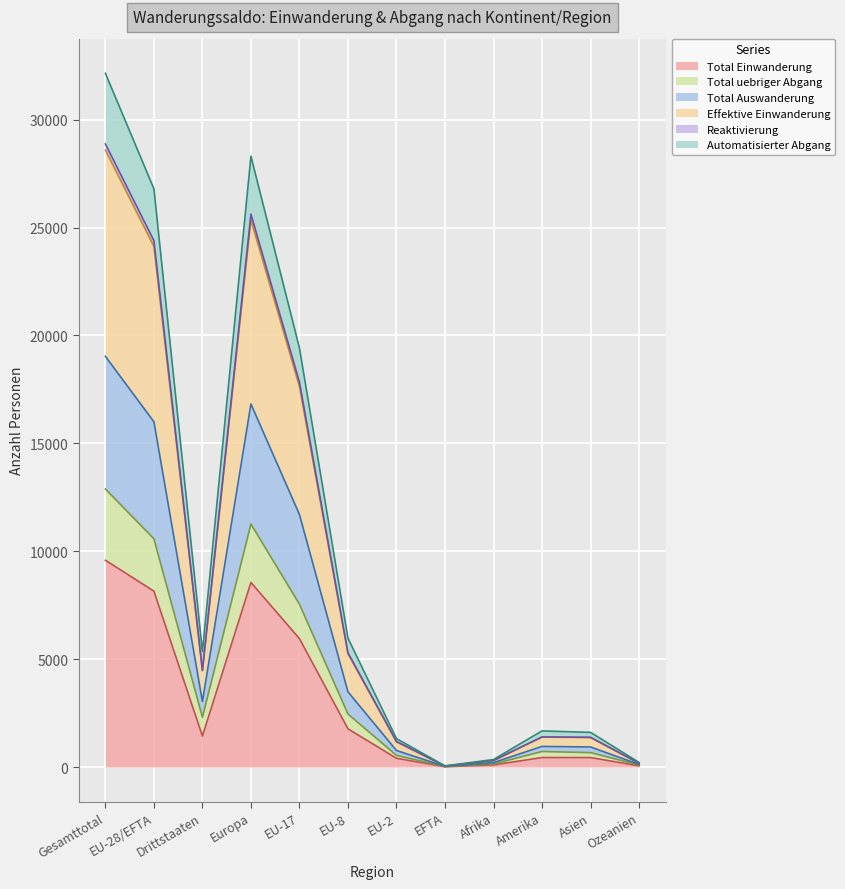

What is the minimum value for Effektive Einwanderung?

43